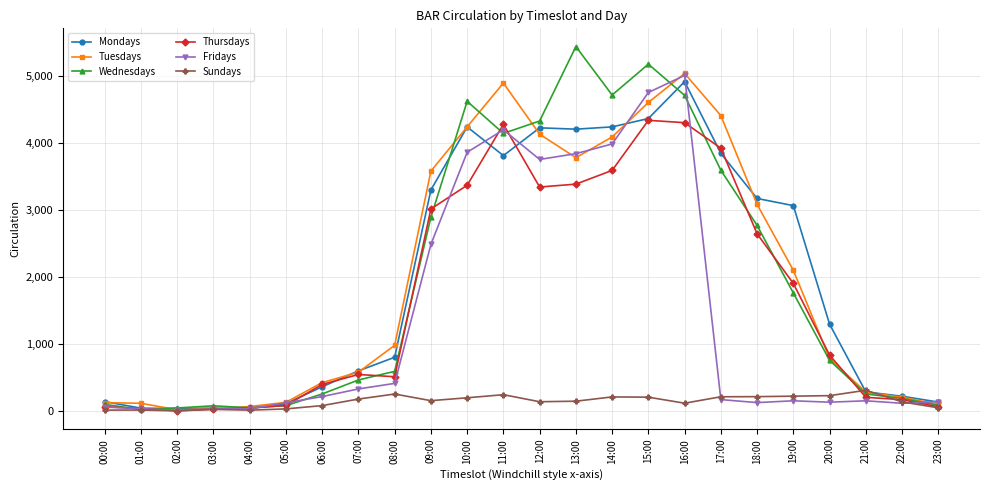

The value of Wednesdays at 07:00 is 233. True or false?

False